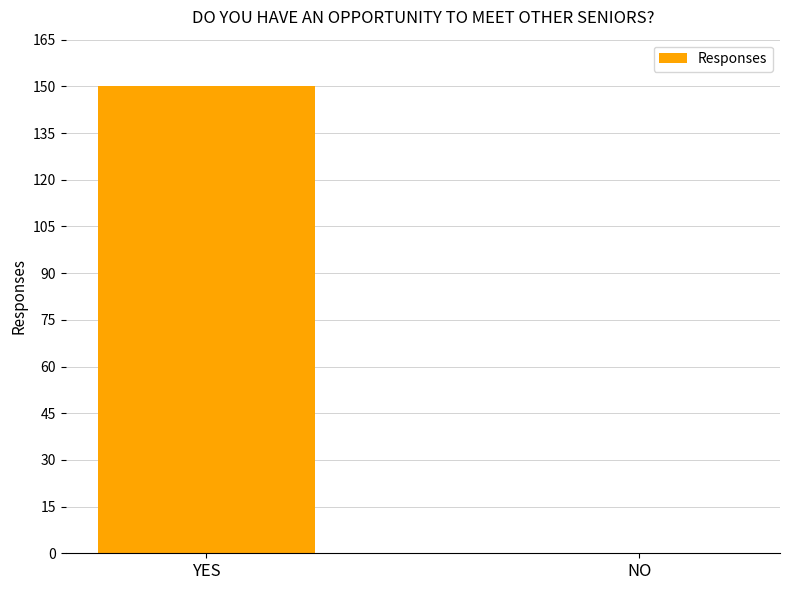

What value does the data have at YES, to the nearest 10?

150